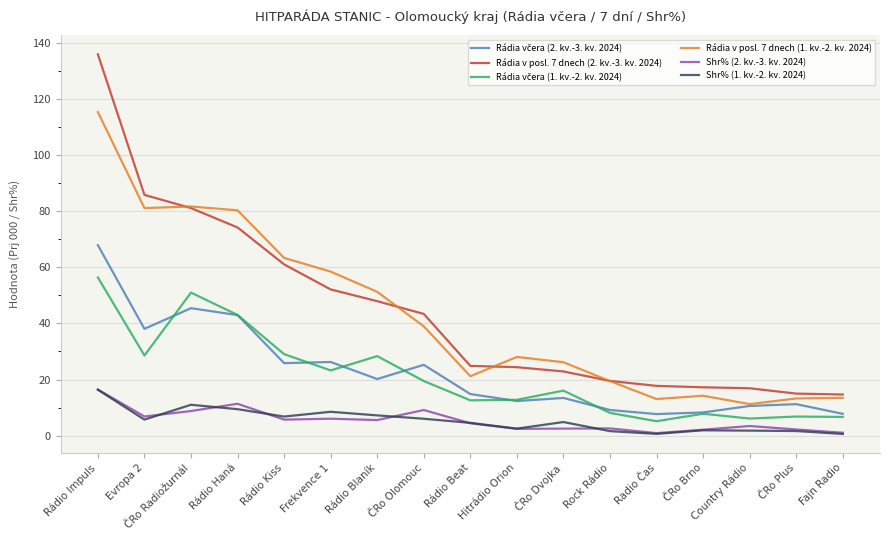

Which series has the largest total across all categories?

Rádia v posl. 7 dnech (2. kv.-3. kv. 2024)